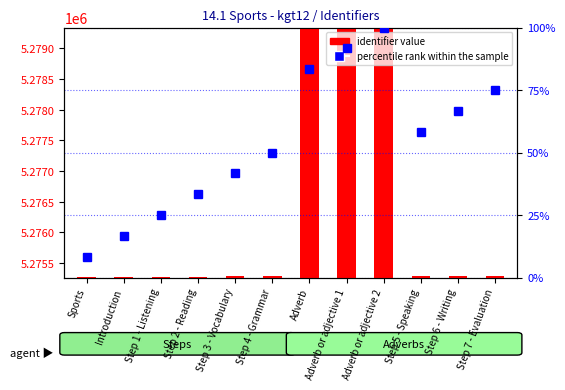

What is the smallest value displayed?

8.3